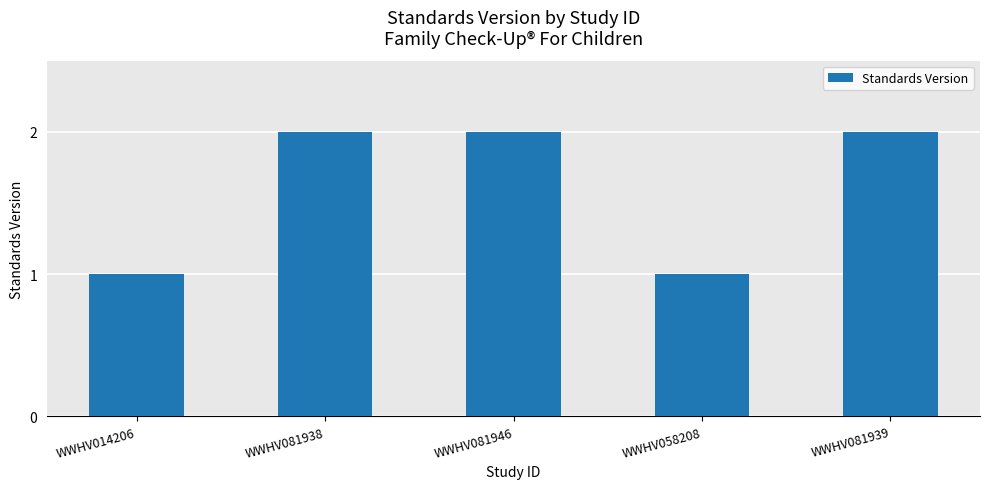

Does the chart contain any negative values?

No